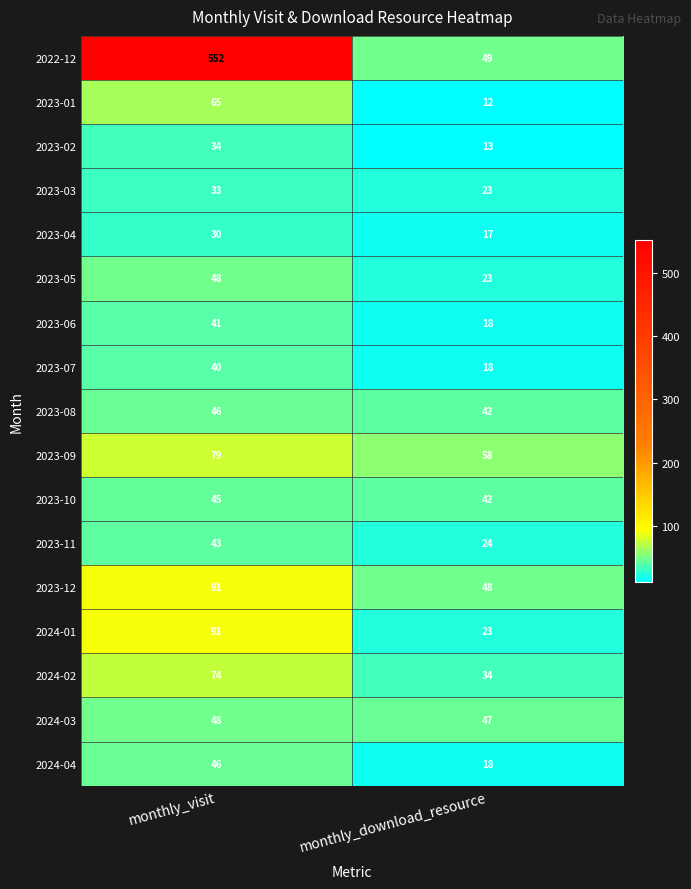

What is the highest value of the 2023-05 series?

48